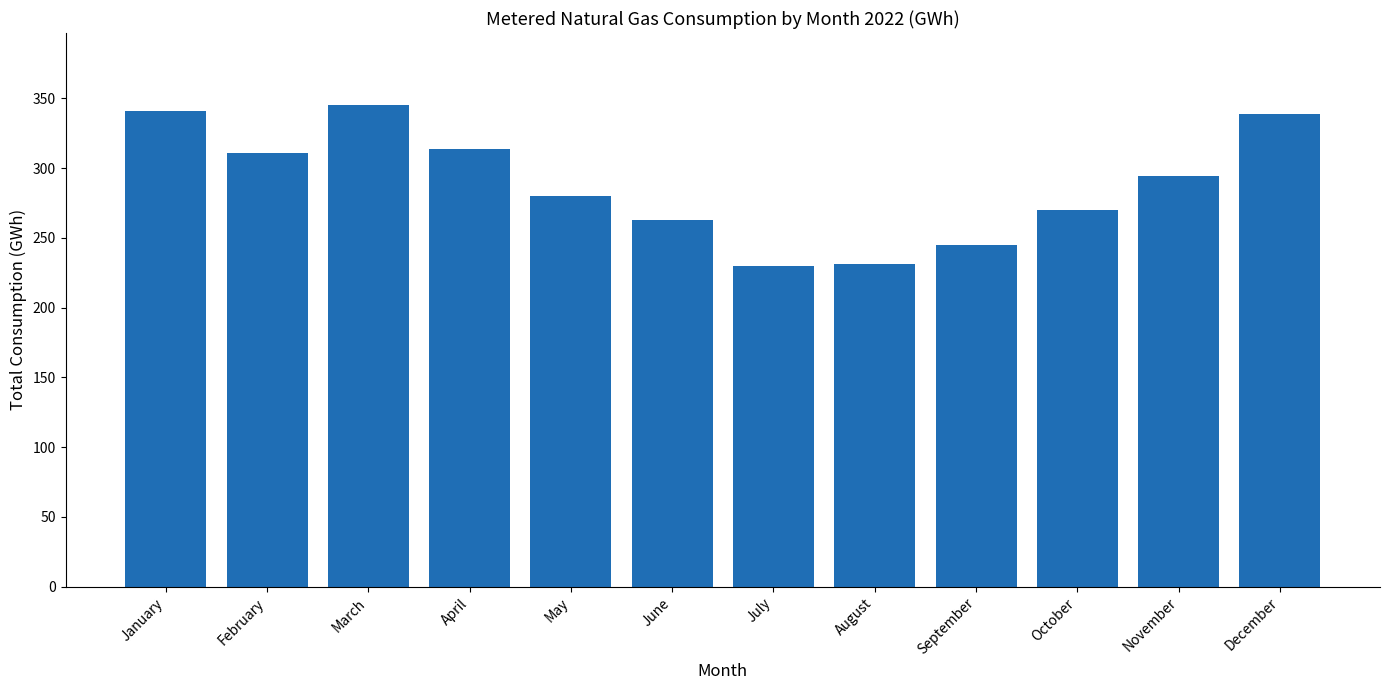

What is the difference between the values at December and April?

25